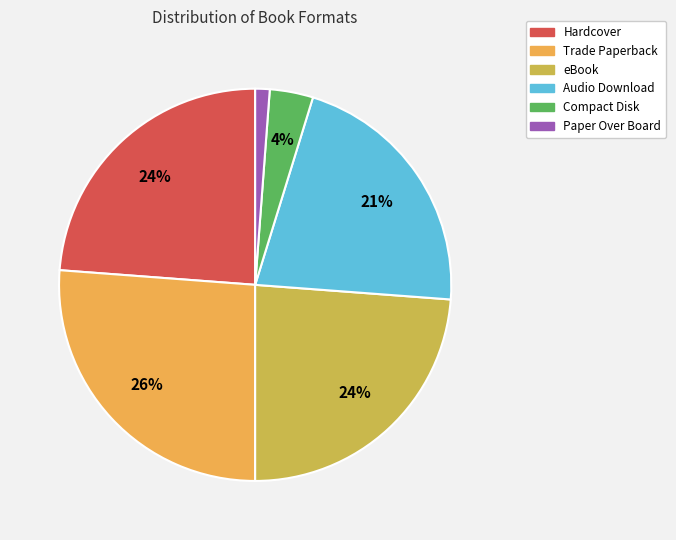

What percentage is the Compact Disk slice, to the nearest percent?

4%